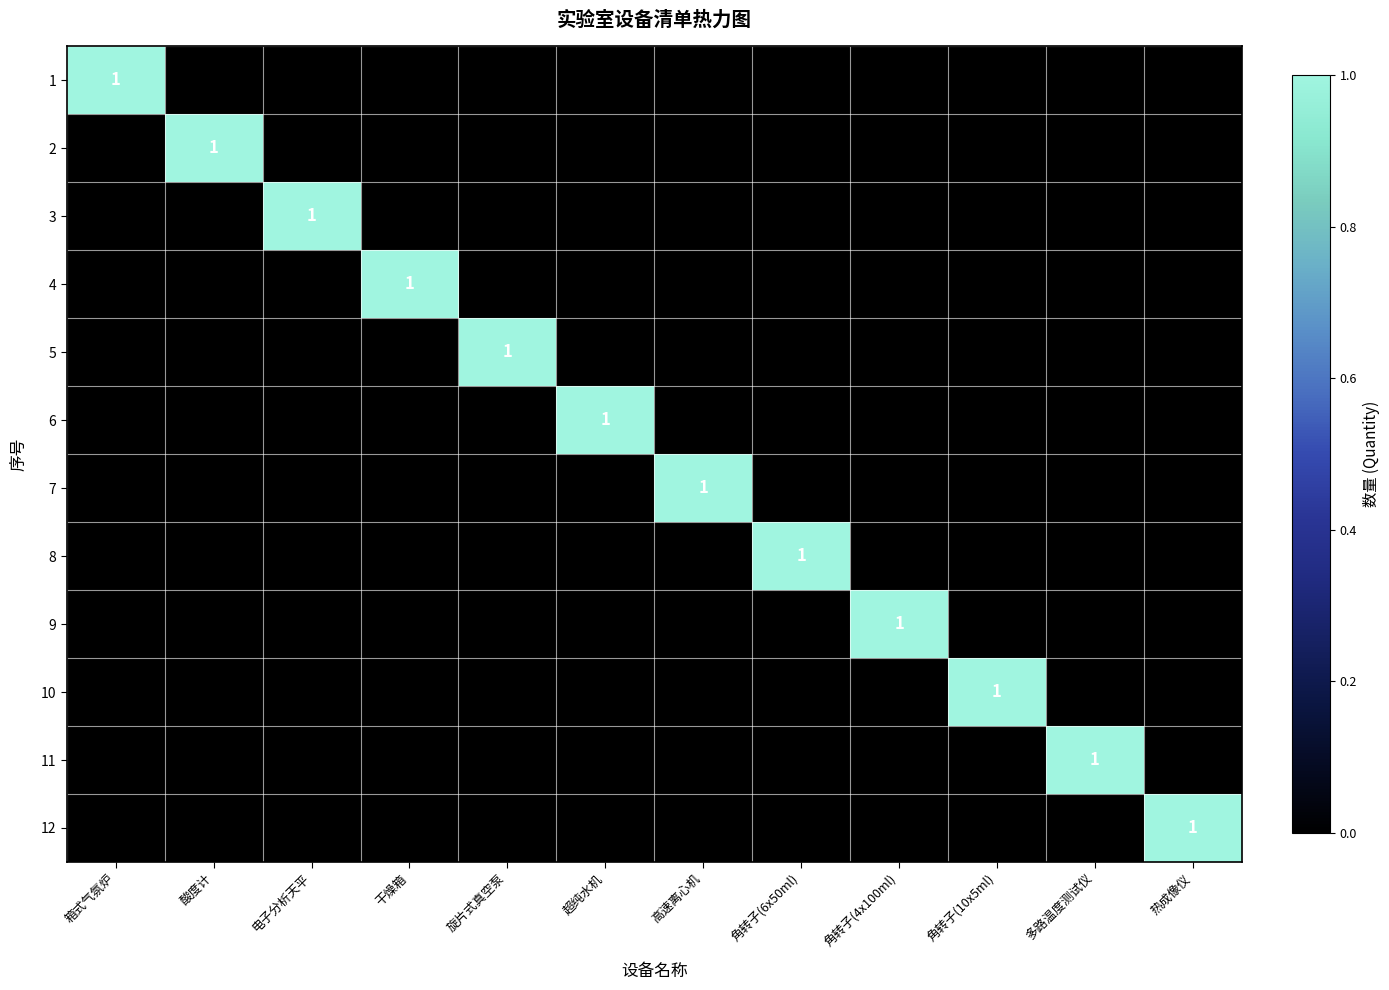

Which series has the largest total across all categories?

1